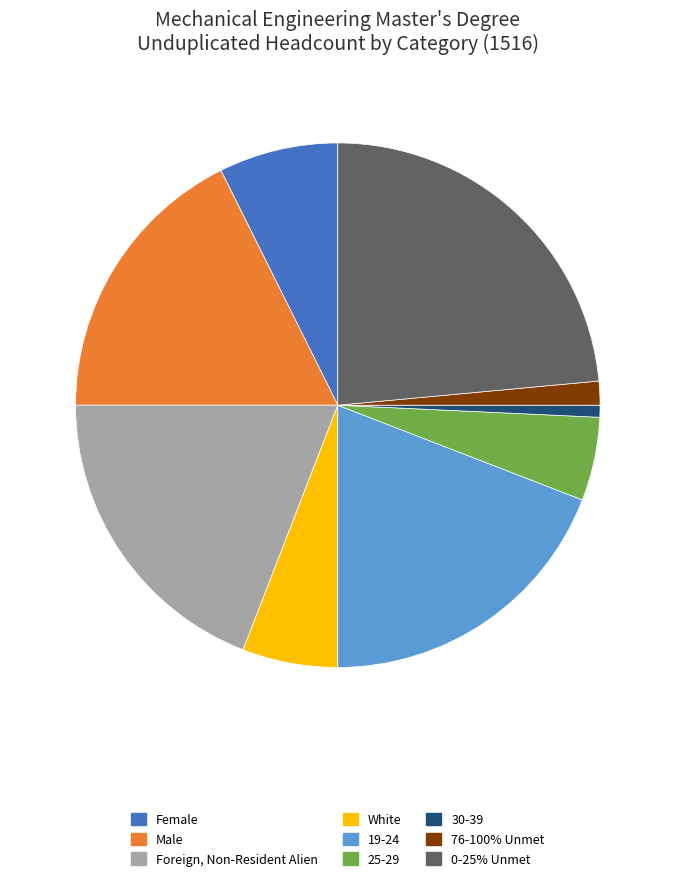

Is it true that 19-24 is 19% of the pie?

True